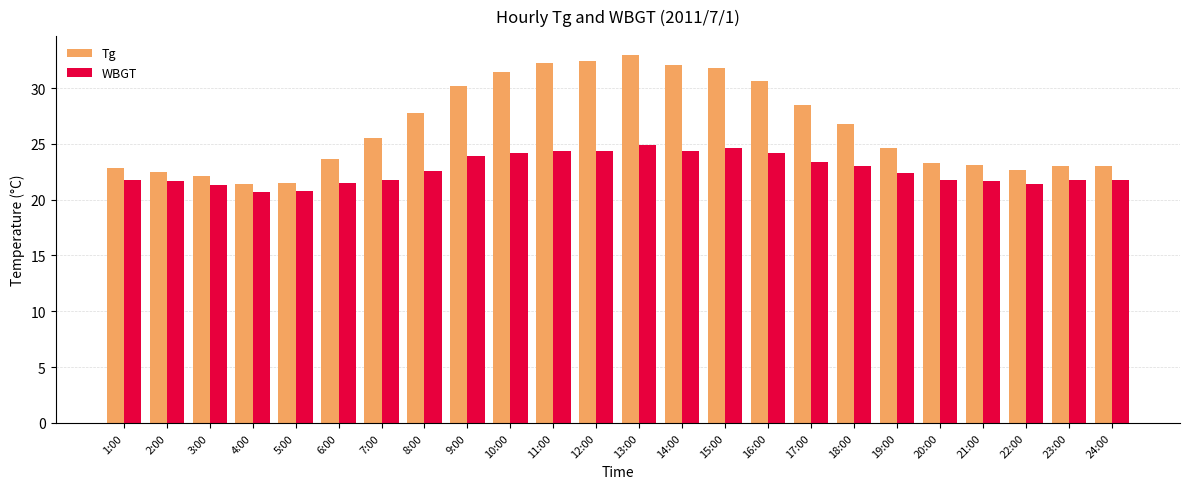

Rank the series by their maximum value, from lowest to highest.

WBGT, Tg